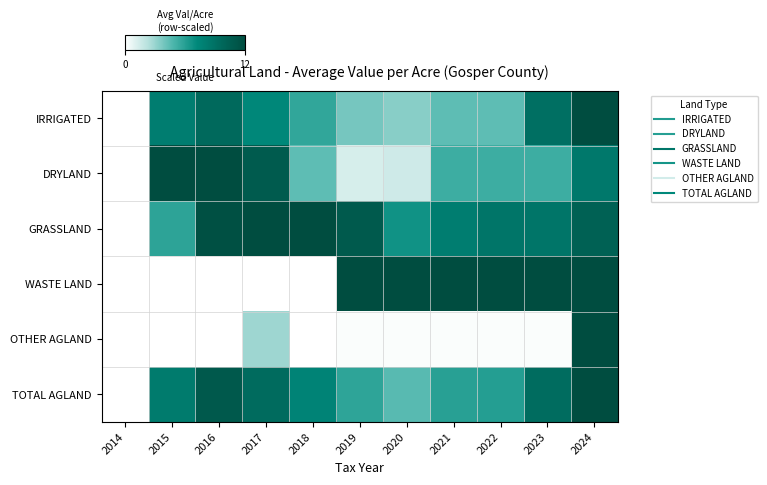

Reading left to right, transcribe all the data shown in this chart.

IRRIGATED: 2014=0.0	2015=8.0	2016=9.6	2017=7.3	2018=5.6	2019=3.8	2020=3.4	2021=4.4	2022=4.4	2023=9.1	2024=12.0
DRYLAND: 2014=0.0	2015=12.0	2016=12.0	2017=10.7	2018=4.4	2019=1.3	2020=1.5	2021=5.3	2022=5.3	2023=5.3	2024=8.4
GRASSLAND: 2014=0.0	2015=5.8	2016=11.7	2017=11.9	2018=12.0	2019=10.8	2020=6.7	2021=8.0	2022=8.7	2023=8.7	2024=10.2
WASTE LAND: 2014=0.0	2015=0.0	2016=0.0	2017=0.0	2018=0.0	2019=12.0	2020=12.0	2021=12.0	2022=12.0	2023=12.0	2024=12.0
OTHER AGLAND: 2014=0.0	2015=0.0	2016=0.0	2017=2.9	2018=0.0	2019=0.2	2020=0.2	2021=0.2	2022=0.2	2023=0.2	2024=12.0
TOTAL AGLAND: 2014=0.0	2015=8.2	2016=10.9	2017=9.4	2018=7.6	2019=5.8	2020=4.5	2021=5.9	2022=6.1	2023=9.4	2024=12.0